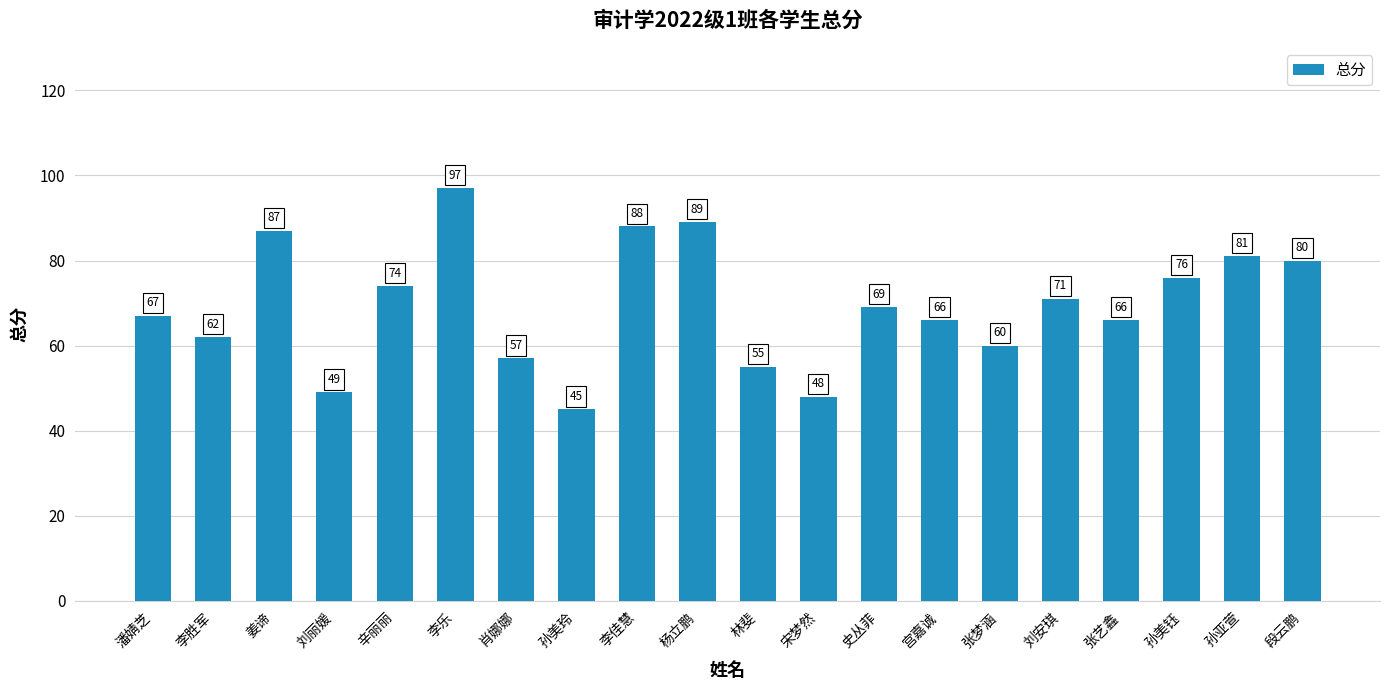

What is the average value?

69